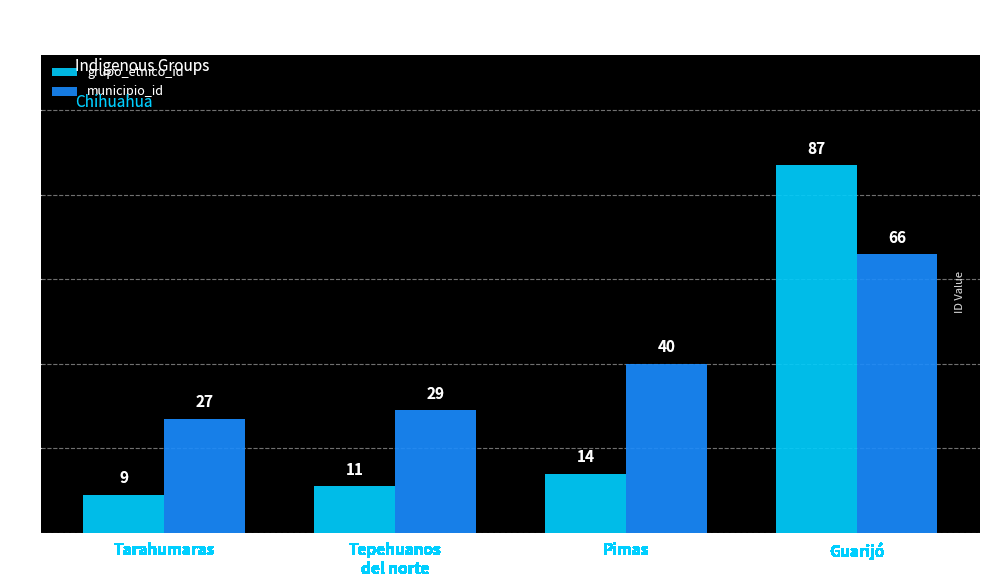

Is the value of grupo_etnico_id at Pimas greater than the value of municipio_id at Tepehuanos
del norte?

No